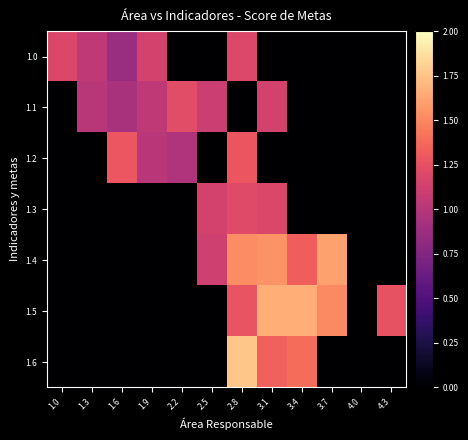

Which has a higher value, 1.6 or 2.2?

1.6